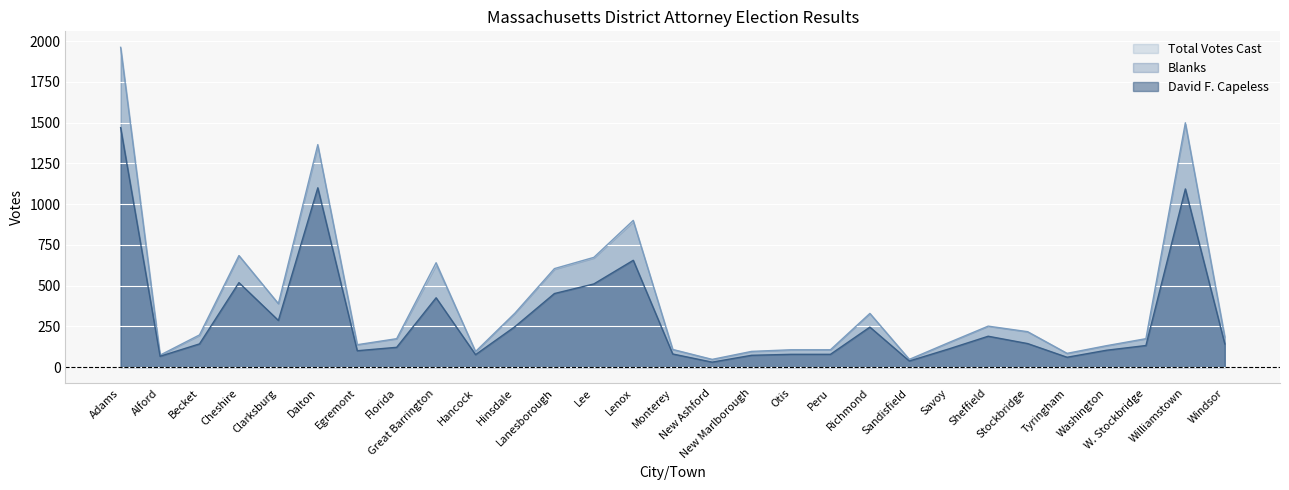

What is the difference between the David F. Capeless values at Windsor and Savoy?

31